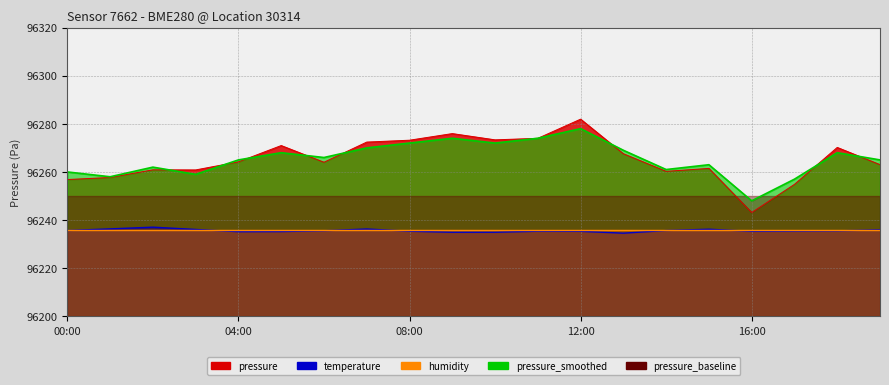

Which category has the lowest value across all series?

13:00